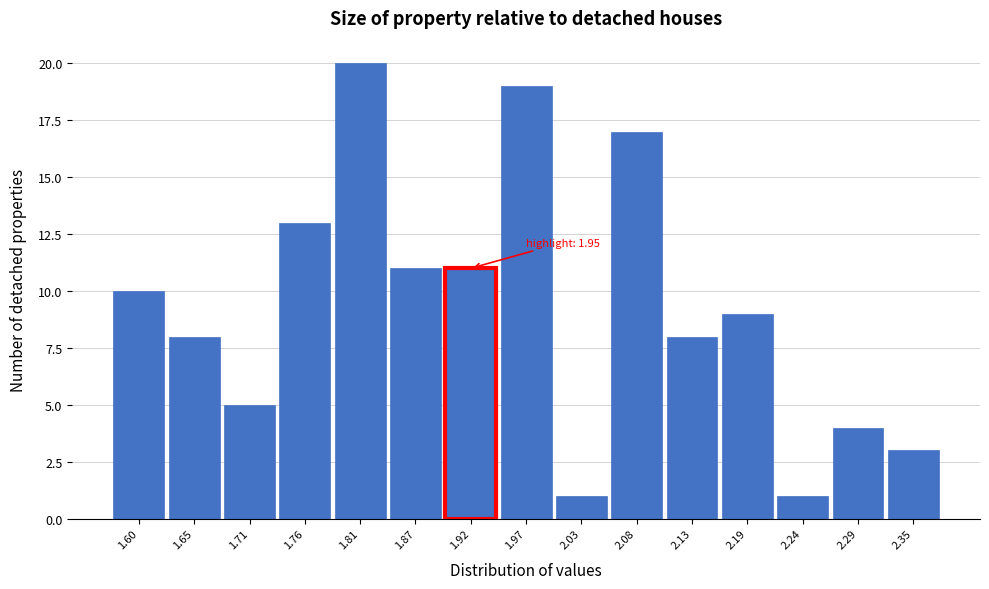

Reading left to right, list all the values displayed in this chart.

10	8	5	13	20	11	11	19	1	17	8	9	1	4	3